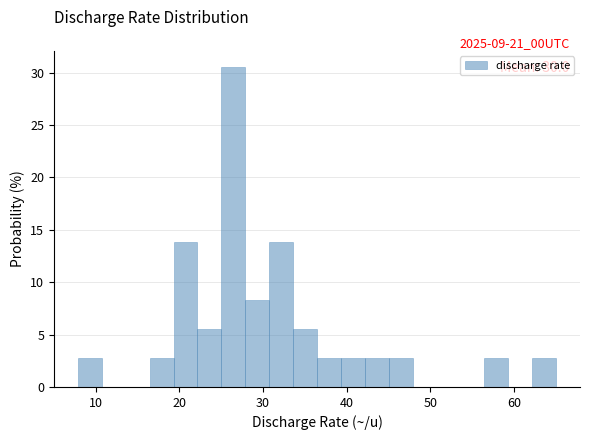

Read against the x-axis, roughly where is the centre of the tallest bar?

26